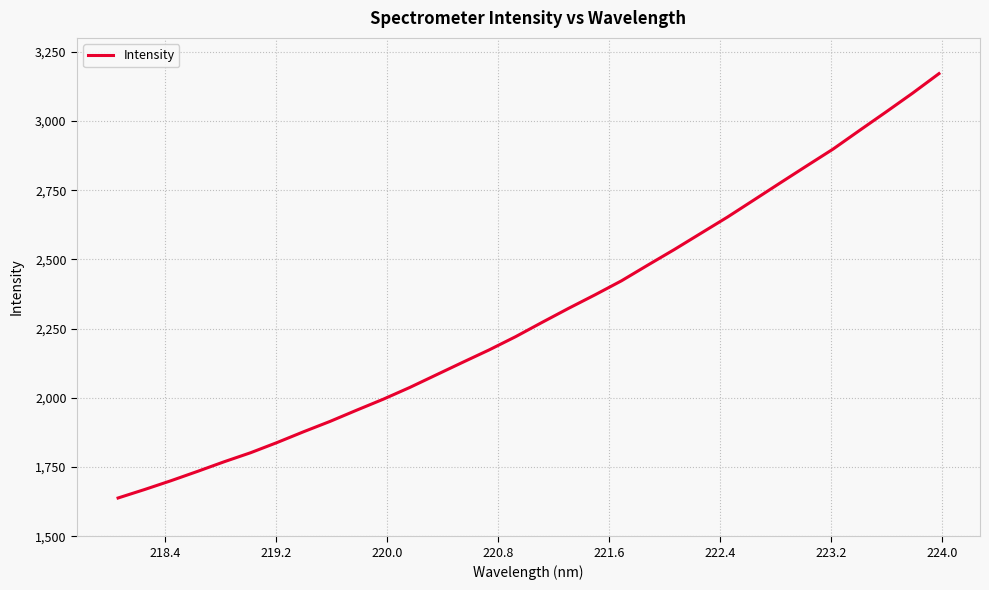

What is the greatest value displayed?

3170.9